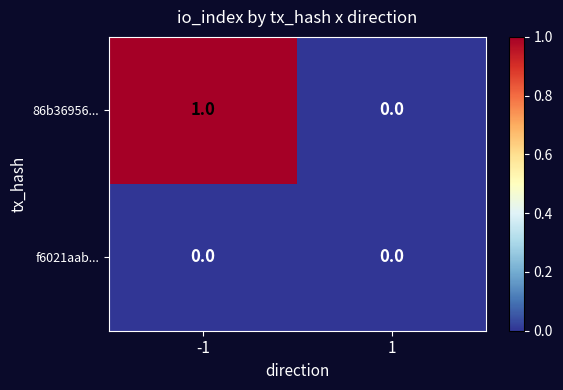

Is it true that 86b36956... equals 0 at 1?

True